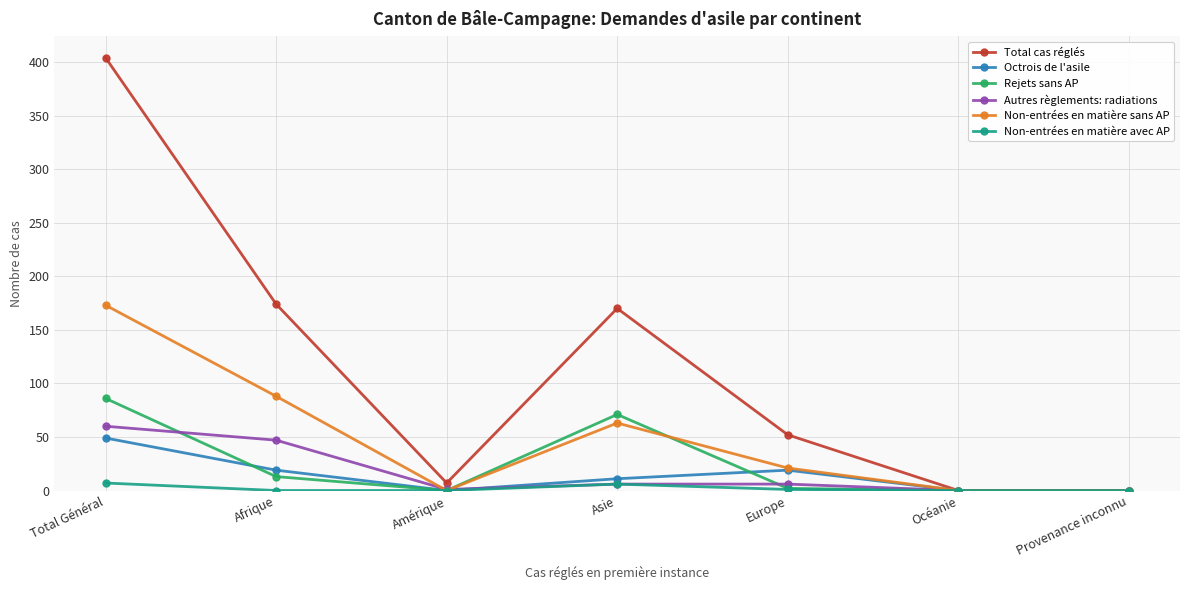

At which label is Total cas réglés closest to 202?

Afrique